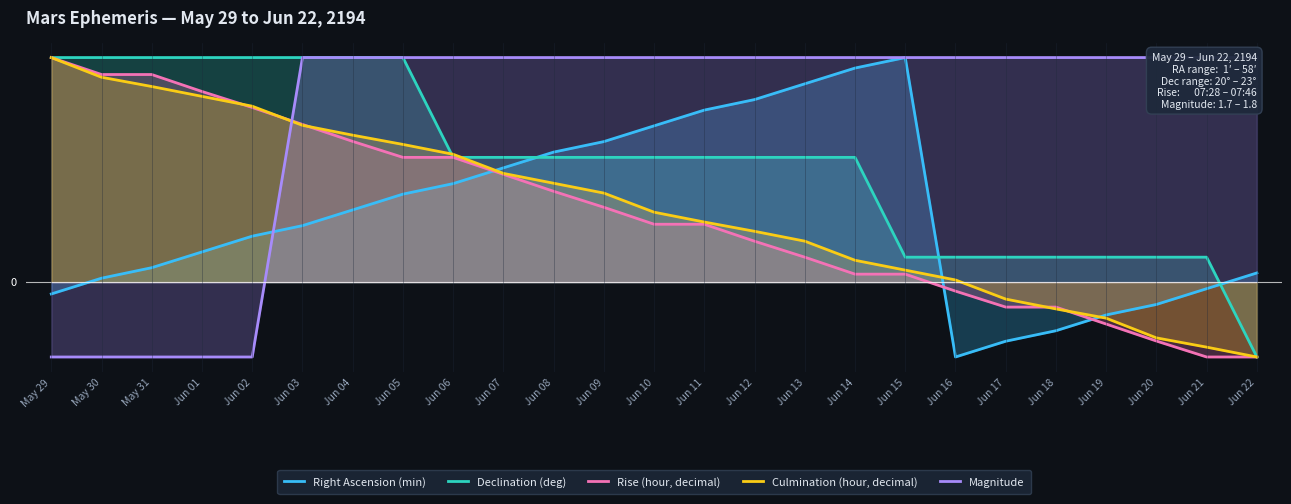

List the labels in order of Declination (deg) value, smallest first.

Jun 22, Jun 15, Jun 16, Jun 17, Jun 18, Jun 19, Jun 20, Jun 21, Jun 06, Jun 07, Jun 08, Jun 09, Jun 10, Jun 11, Jun 12, Jun 13, Jun 14, May 29, May 30, May 31, Jun 01, Jun 02, Jun 03, Jun 04, Jun 05